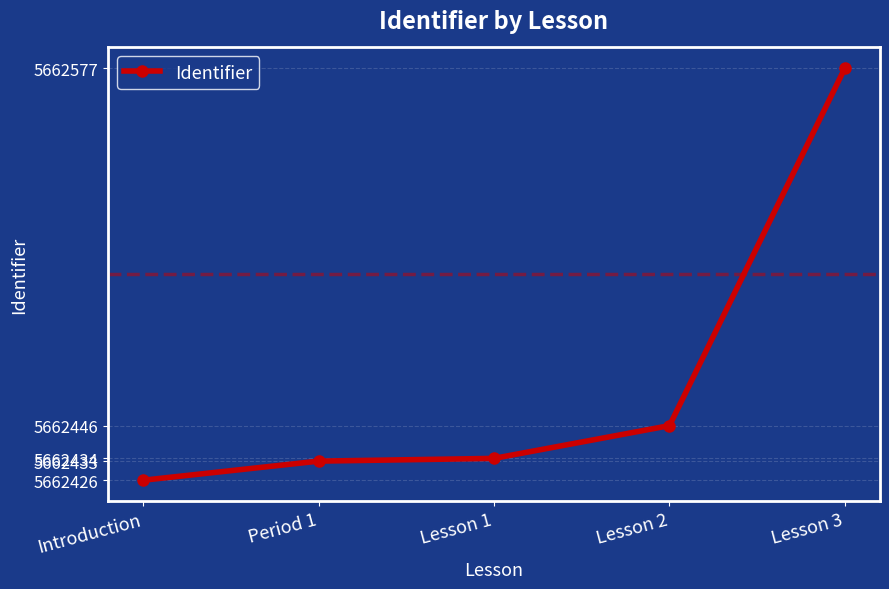

What is the average value?

5662463